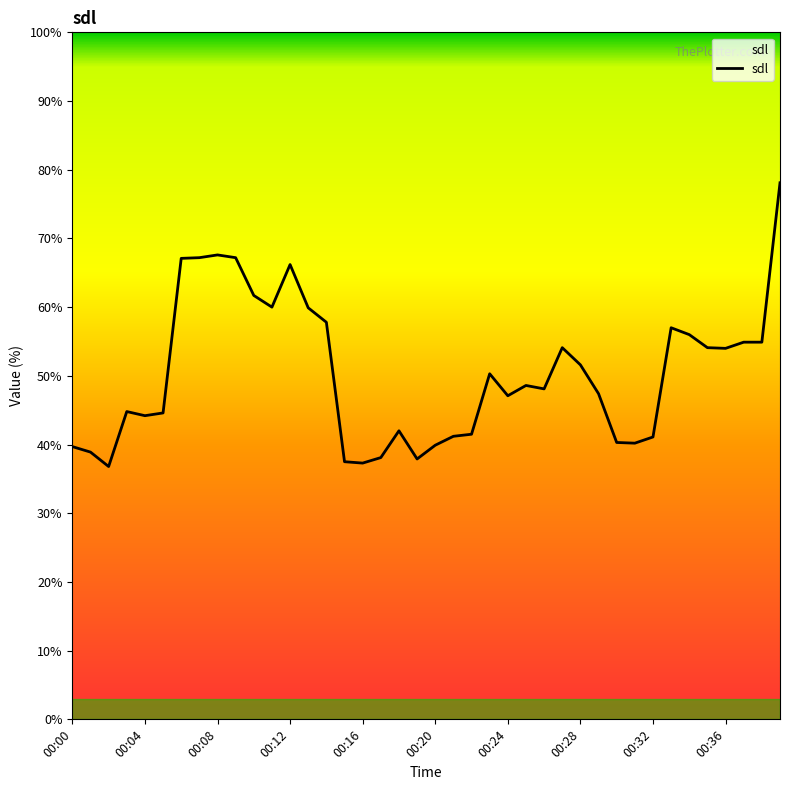

Does the chart have visible grid lines?

No